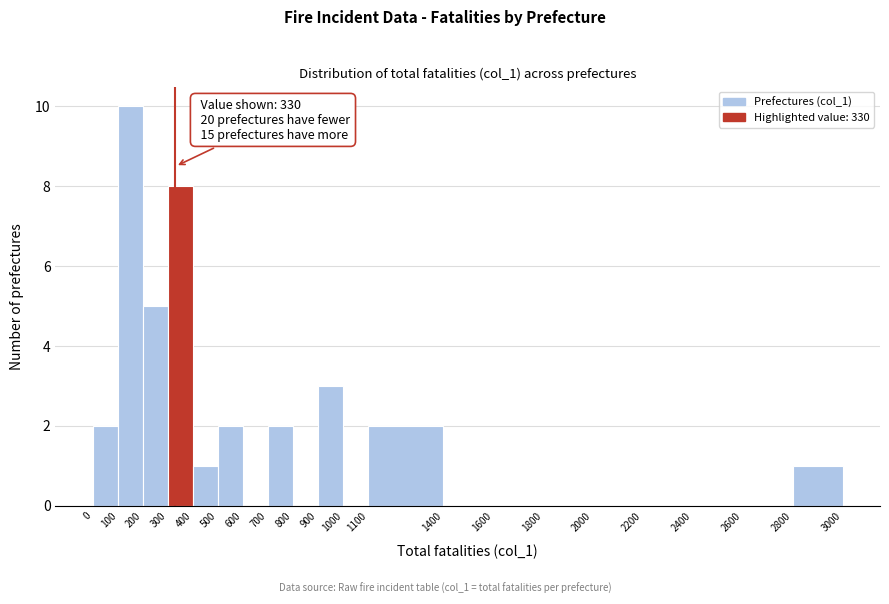

Over which range of the x-axis is the bar tallest?

100 to 200